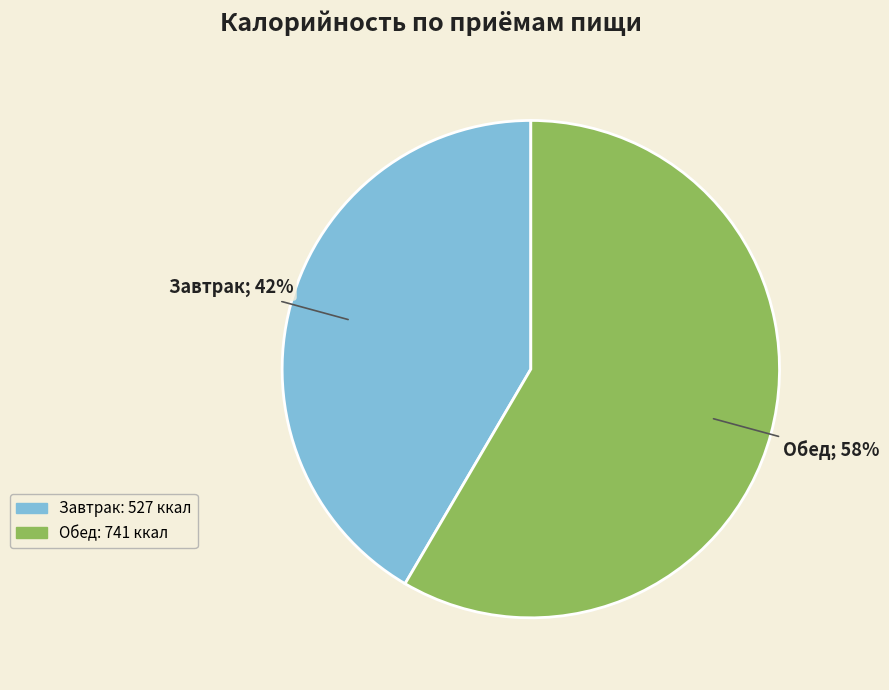

What is the smallest slice in the pie chart?

Завтрак